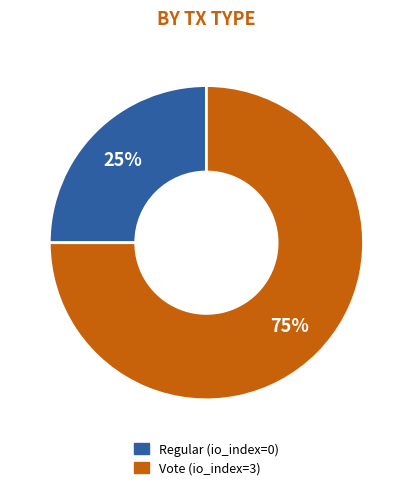

True or false: Regular (io_index=0) accounts for 37% of the total.

False